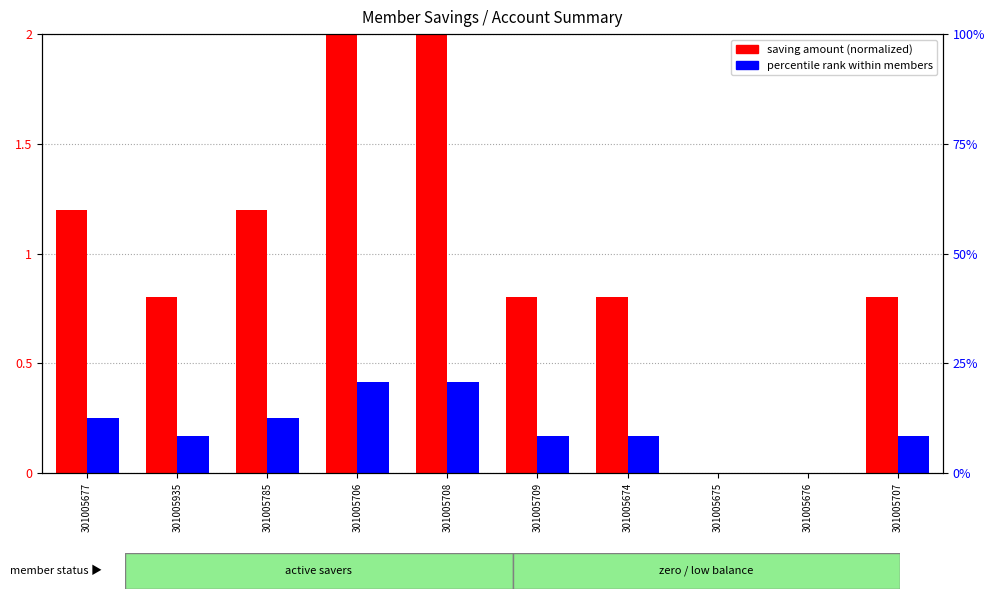

What is the sum of the percentile rank within members values at 301005677 and 301005708?

0.7